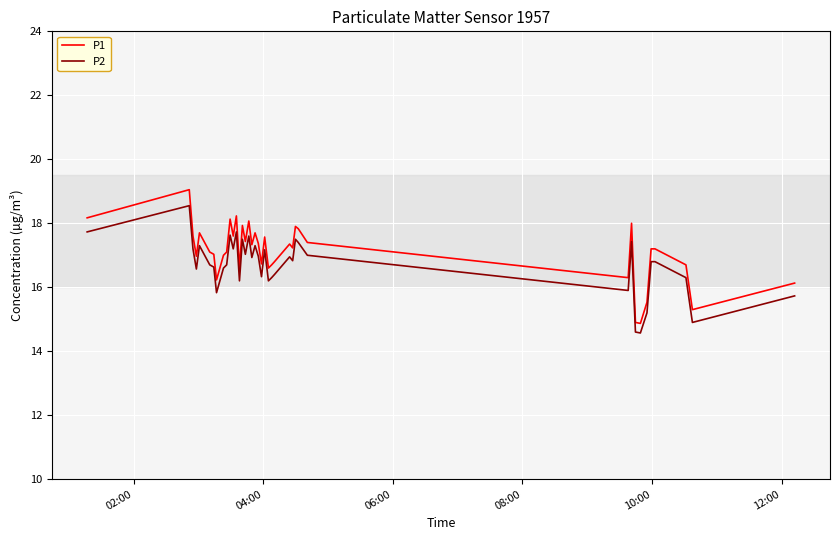

How many lines are shown in the chart?

2